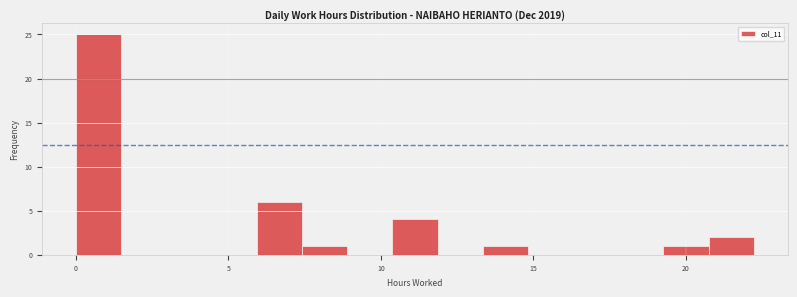

Read against the x-axis, roughly where is the centre of the tallest bar?

0.5